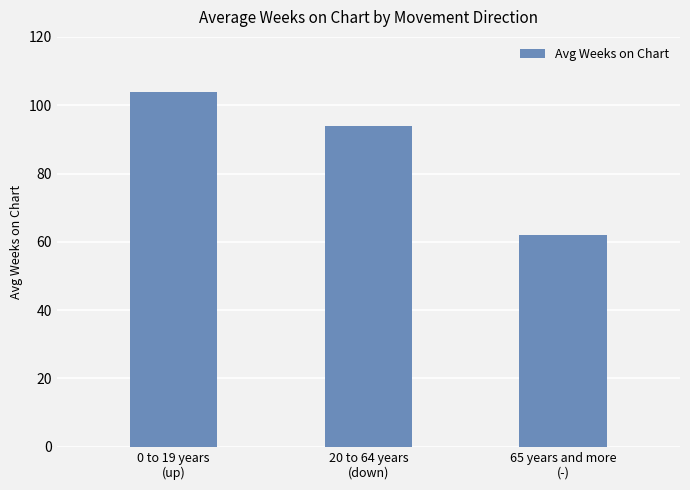

What is the minimum value shown in the chart?

62